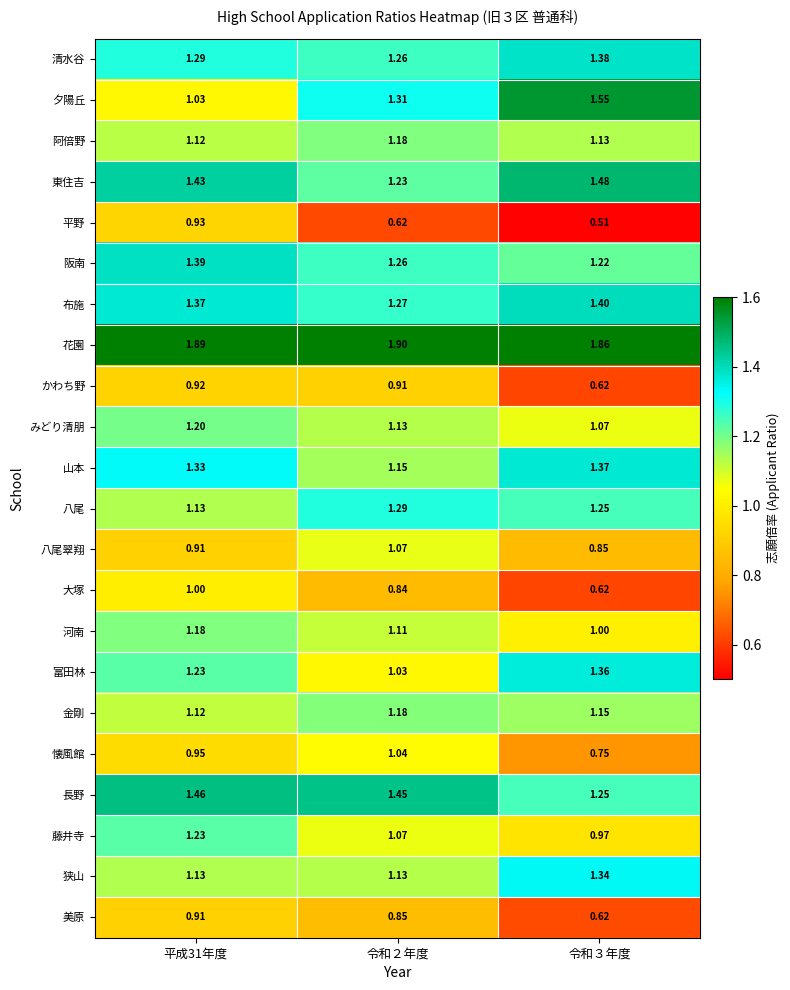

At which category is the sum across all series the highest?

平成31年度